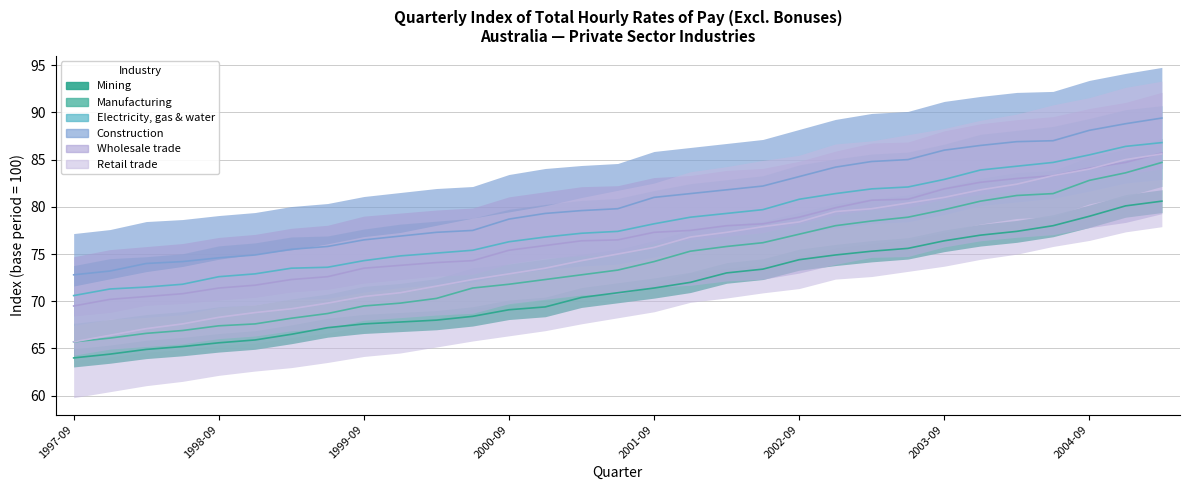

Is the value of Retail trade at 2003-09 greater than the value of Electricity, gas & water at 2003-06?

No